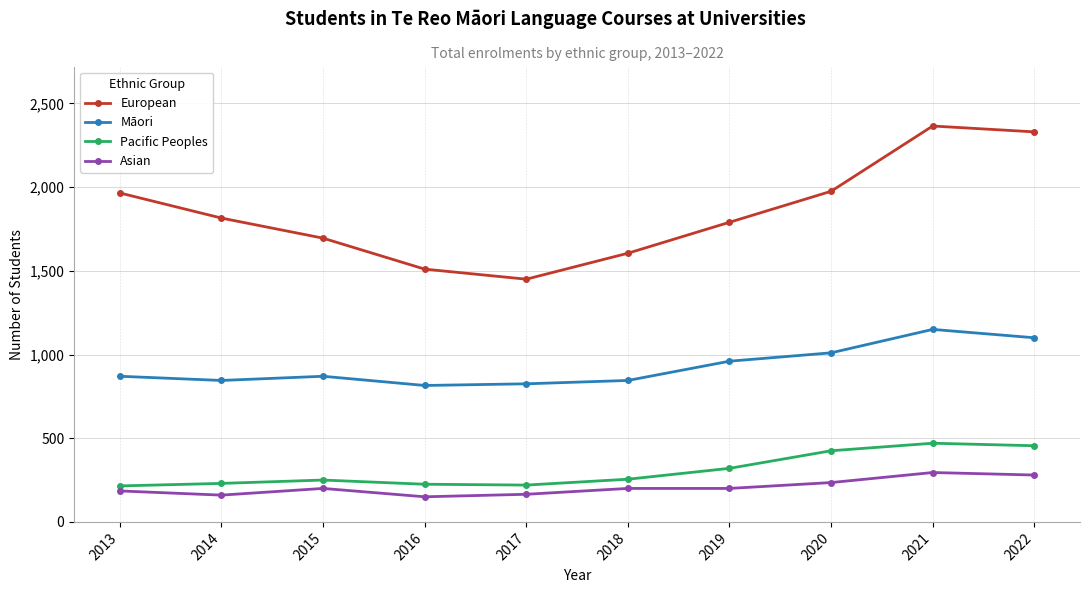

Between 2017 and 2019, which series saw the biggest shift?

European